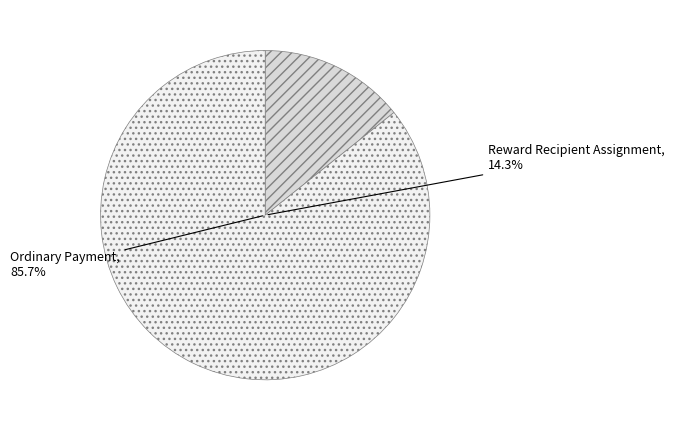

Count the number of slices in the pie.

2